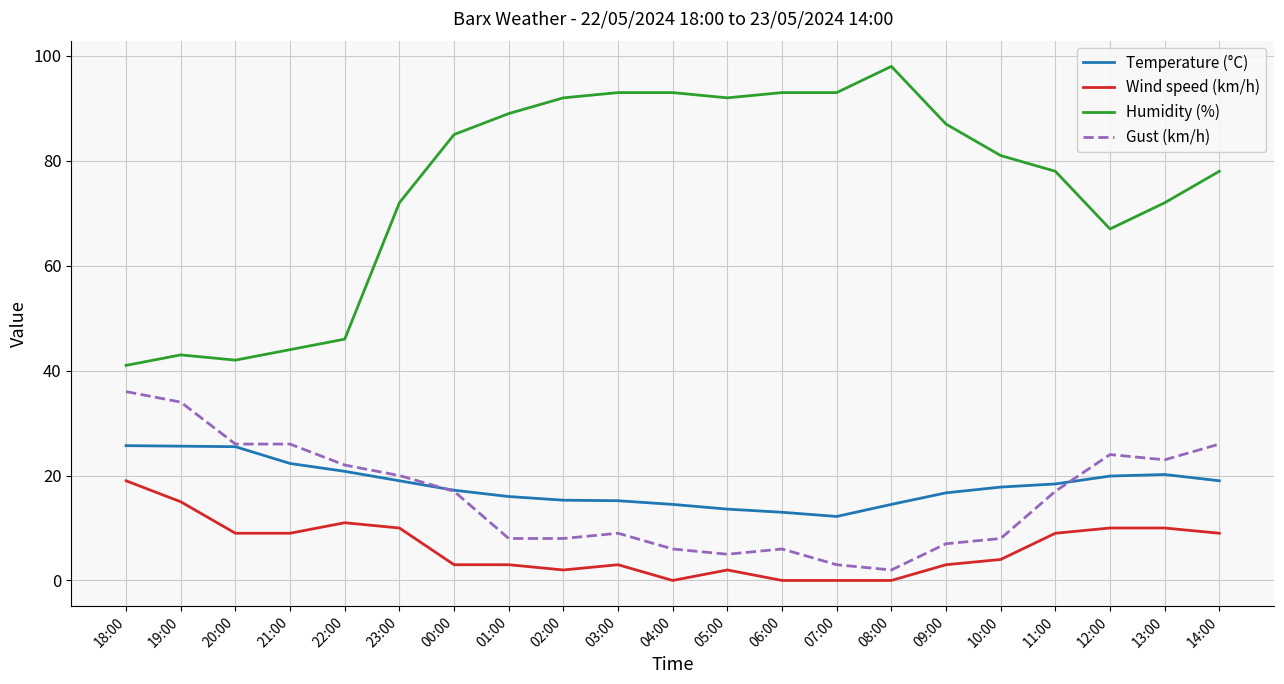

The Wind speed (km/h) series shows 14.1 at 20:00. True or false?

False